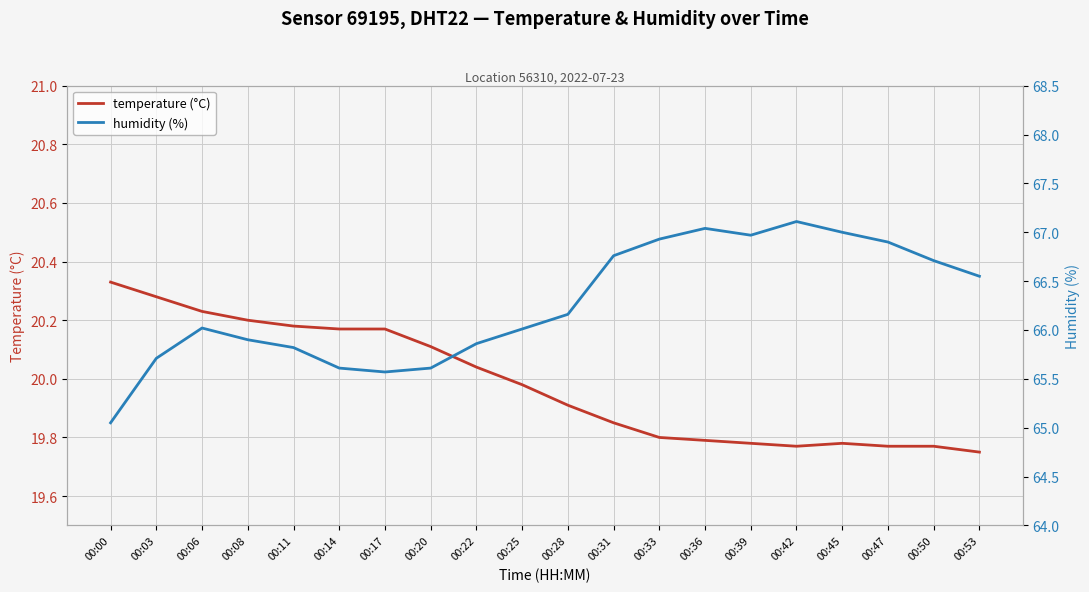

Is this an area chart (filled region under the line)?

No